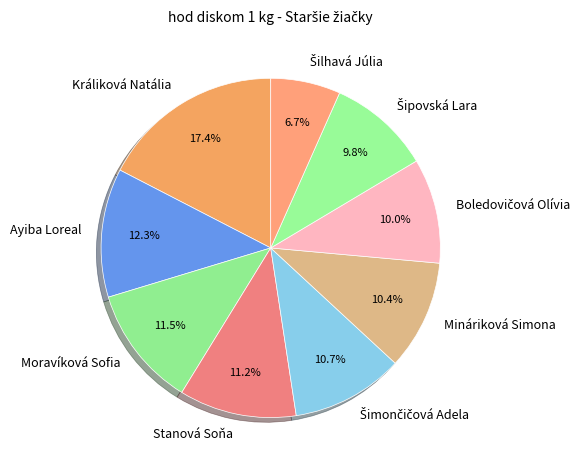

To the nearest percent, what is the average slice percentage?

11%